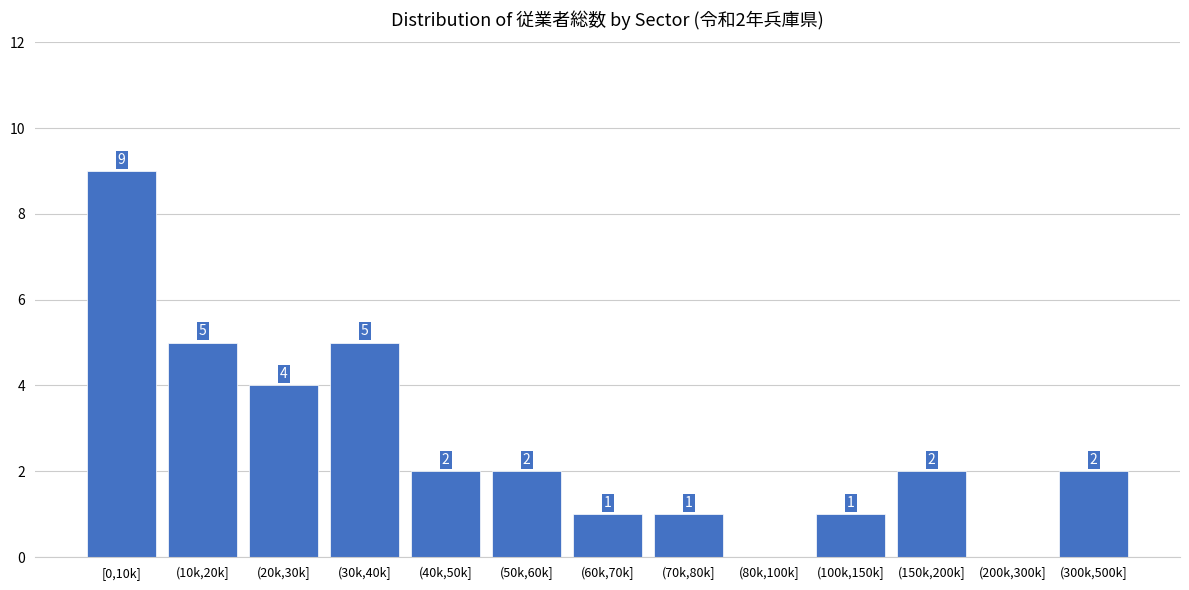

Reading right to left, transcribe all the data shown in this chart.

(300k,500k]=2	(200k,300k]=0	(150k,200k]=2	(100k,150k]=1	(80k,100k]=0	(70k,80k]=1	(60k,70k]=1	(50k,60k]=2	(40k,50k]=2	(30k,40k]=5	(20k,30k]=4	(10k,20k]=5	[0,10k]=9